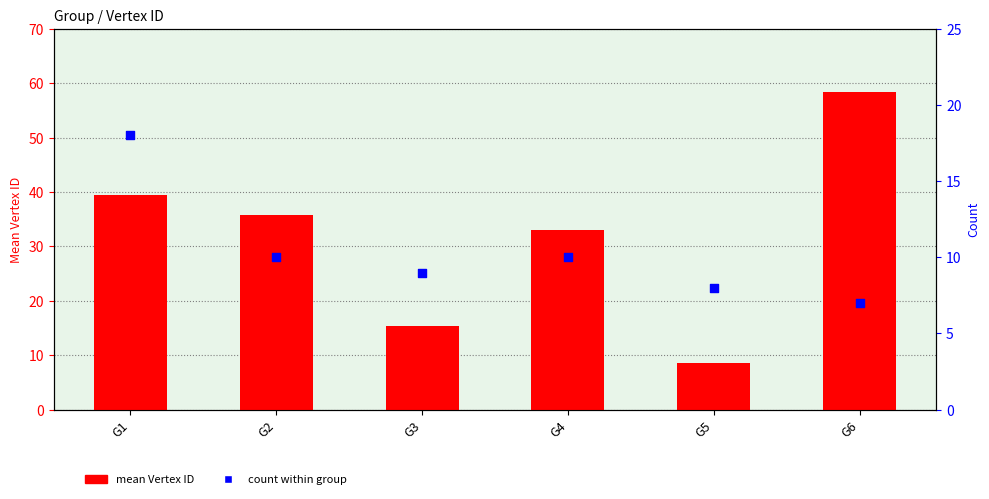

What are all the series names shown in the legend?

mean Vertex ID, count within group